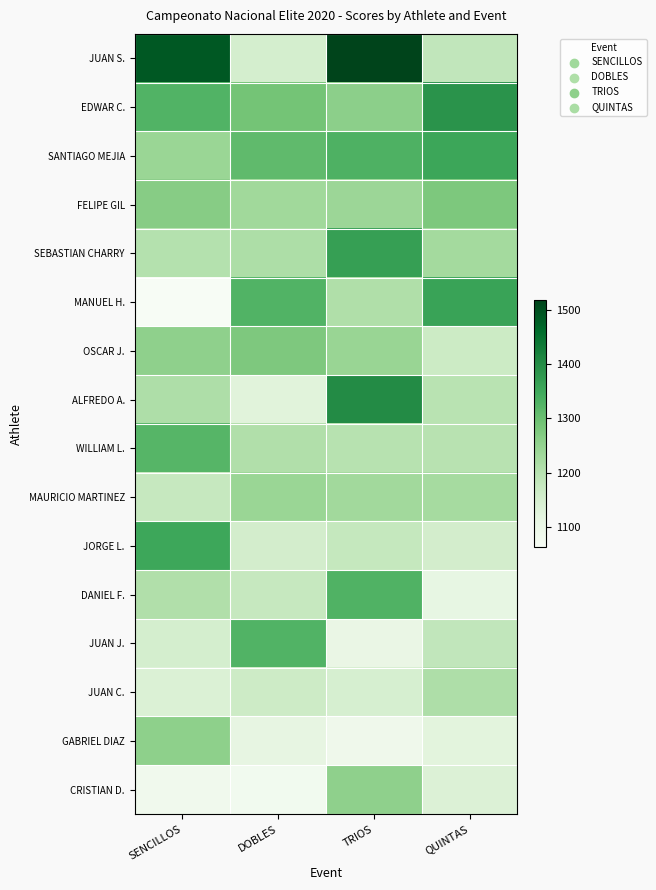

Which series changed the most between SENCILLOS and TRIOS?

ALFREDO A.